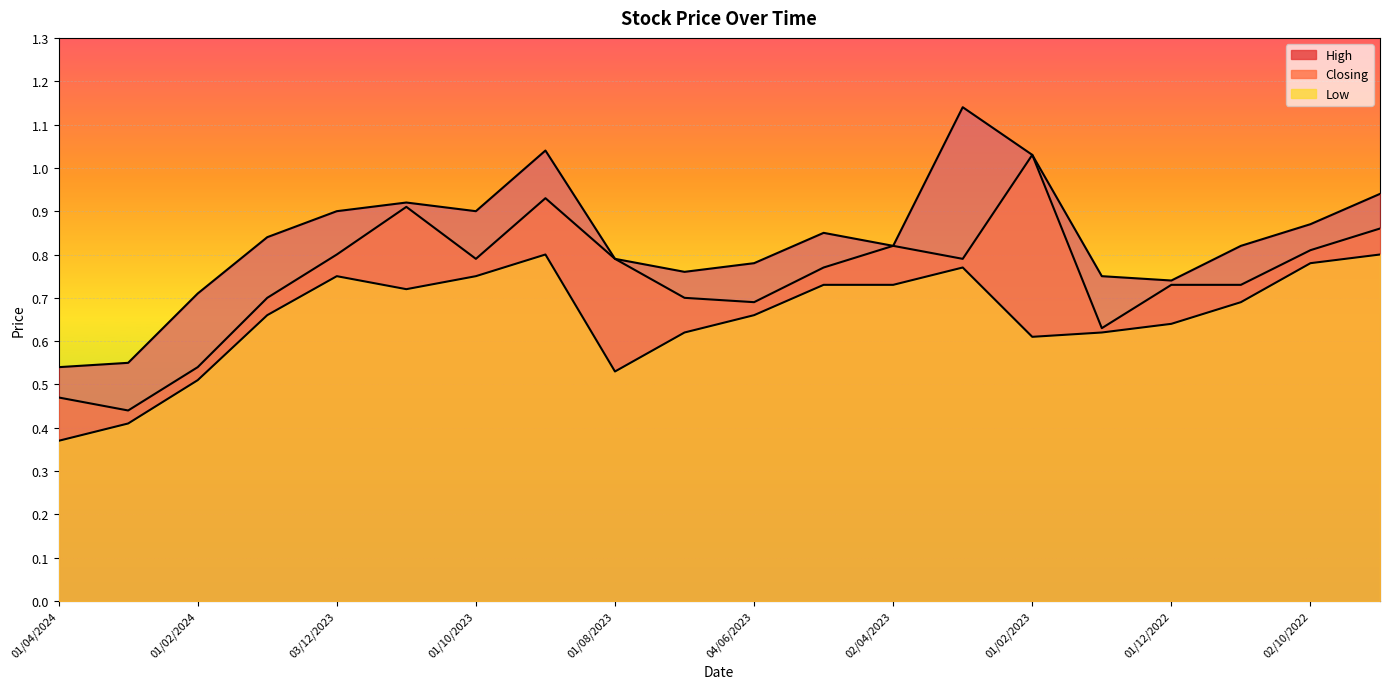

How many interior local valleys does the Closing series have?

5